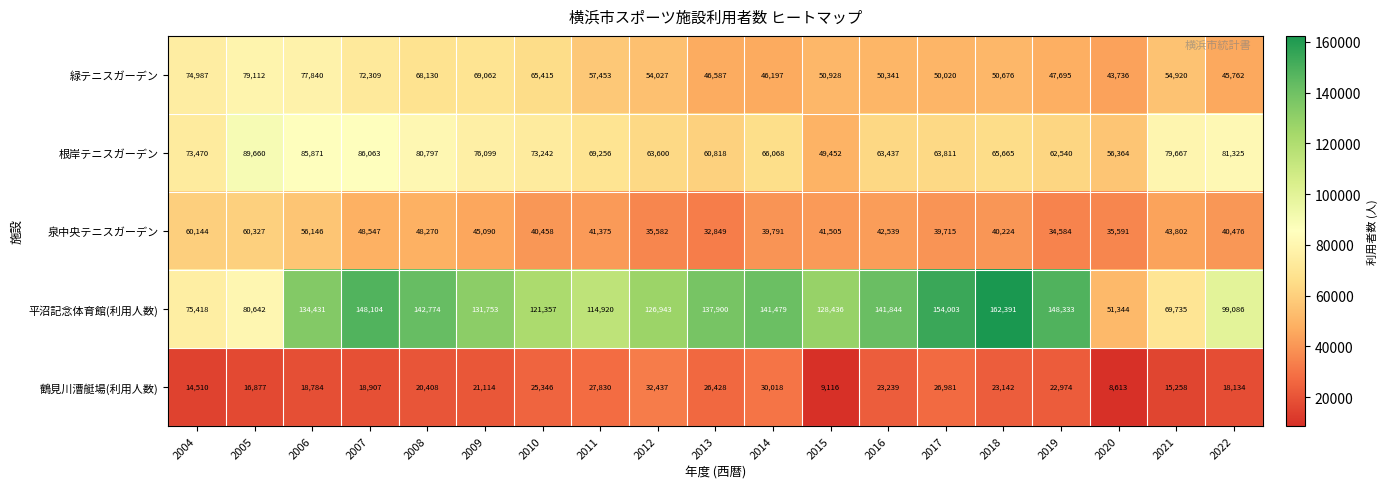

Which category has the highest value in the 根岸テニスガーデン series?

2005